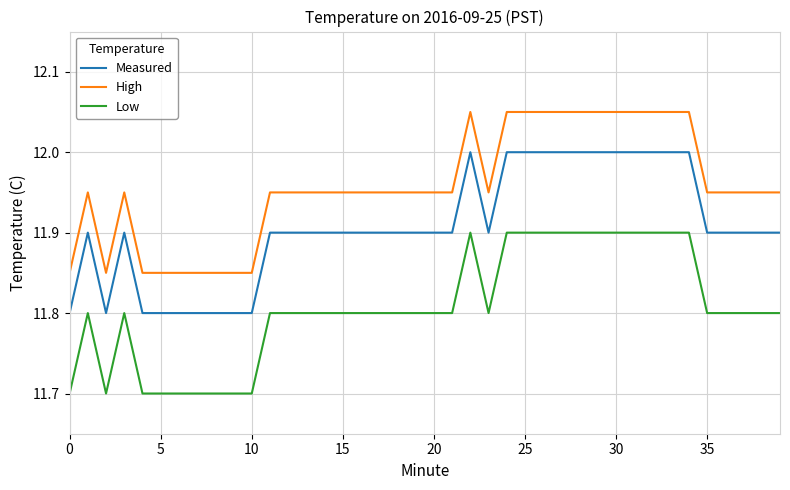

Rank the series by their average value, from highest to lowest.

High, Measured, Low